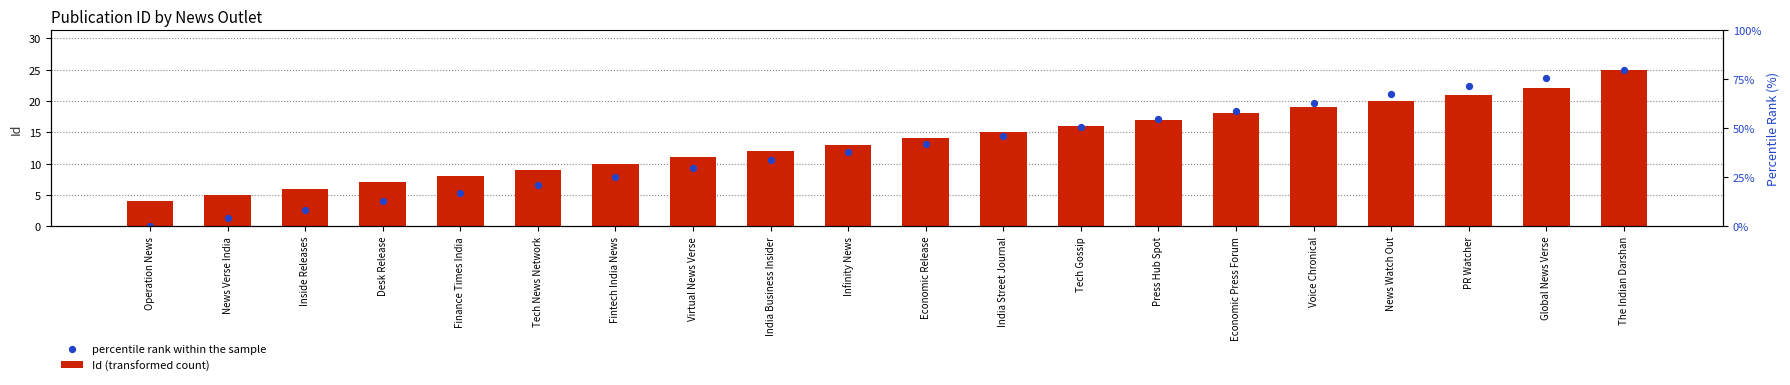

At which category is the sum across all series the highest?

The Indian Darshan